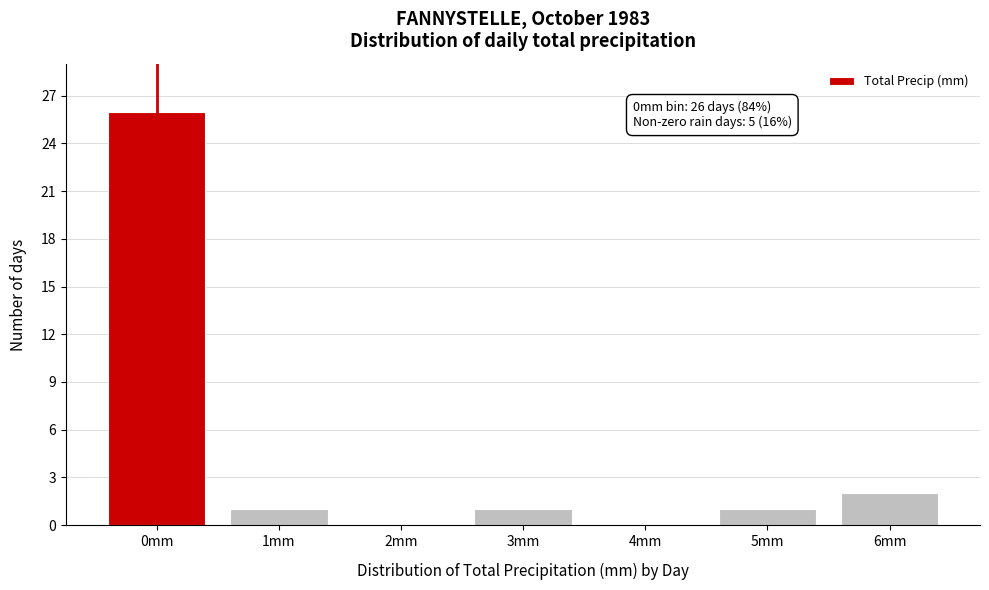

Reading right to left, transcribe all the data shown in this chart.

6mm=2	5mm=1	4mm=0	3mm=1	2mm=0	1mm=1	0mm=26